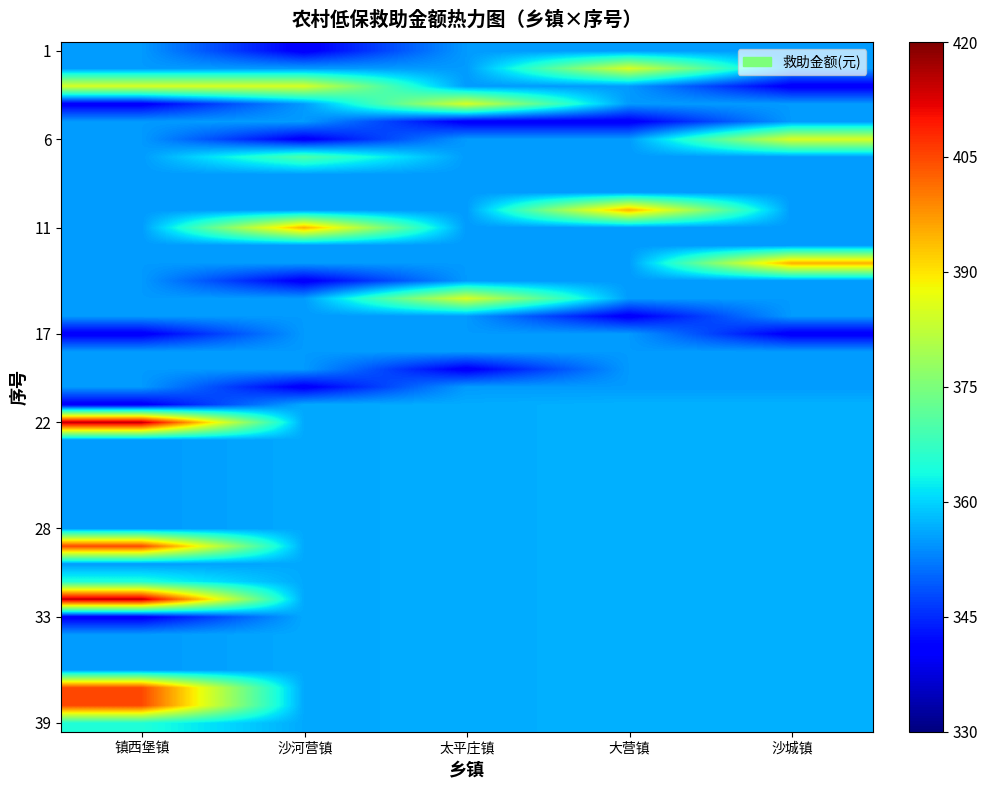

Which series has the widest spread of values?

22